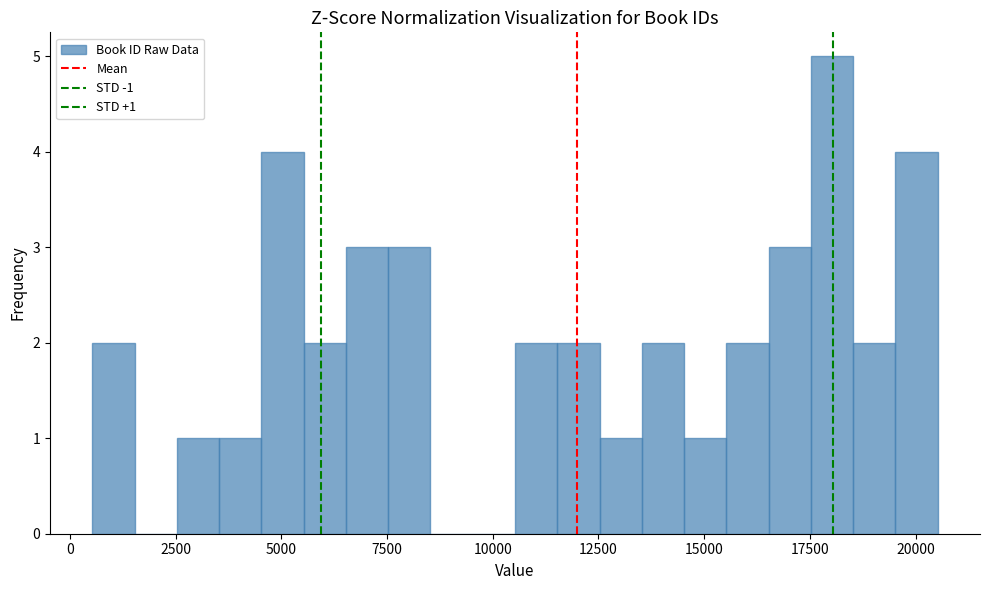

Read against the x-axis, roughly where is the centre of the tallest bar?

18000